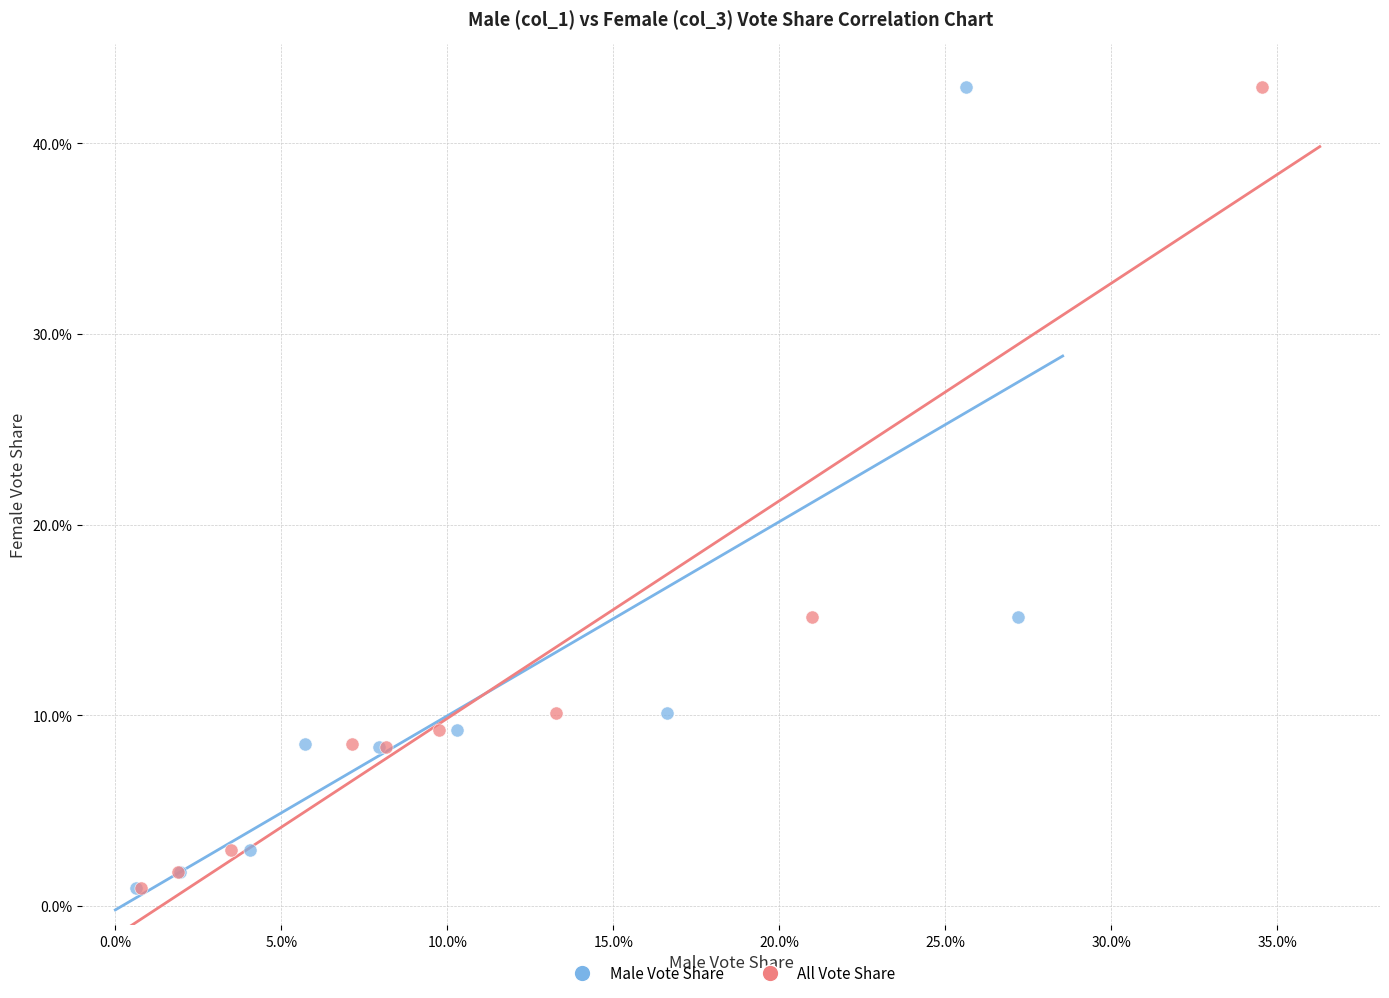

What are all the series names shown in the legend?

Male Vote Share, All Vote Share